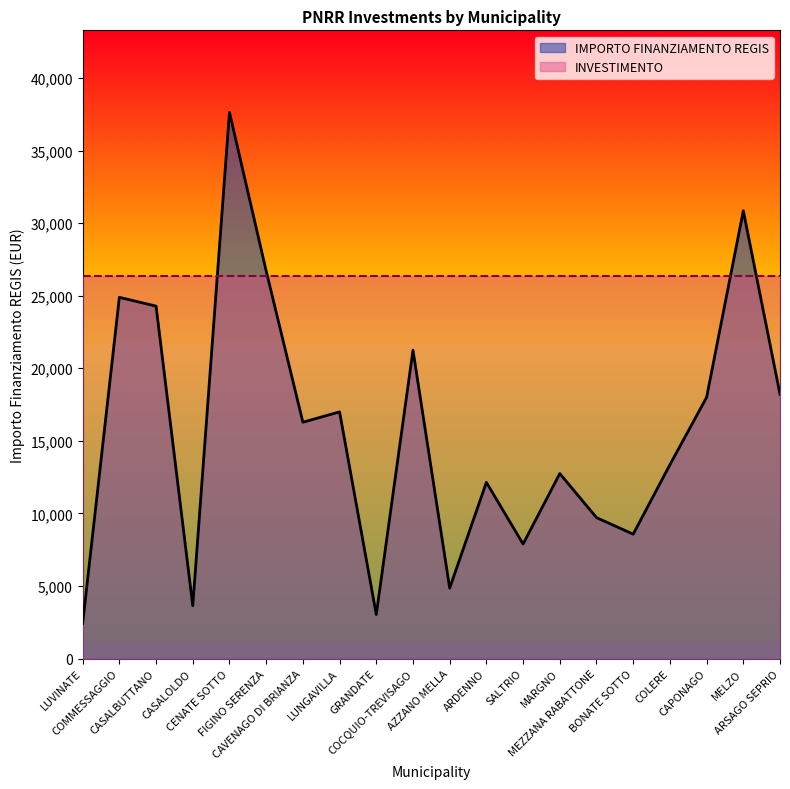

What is the minimum value shown in the chart?

2428.0